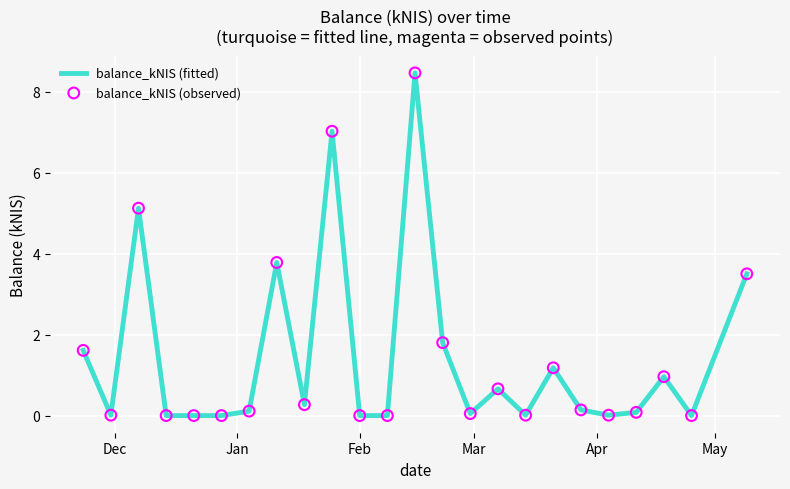

What is the difference between the maximum and minimum values?

8.5